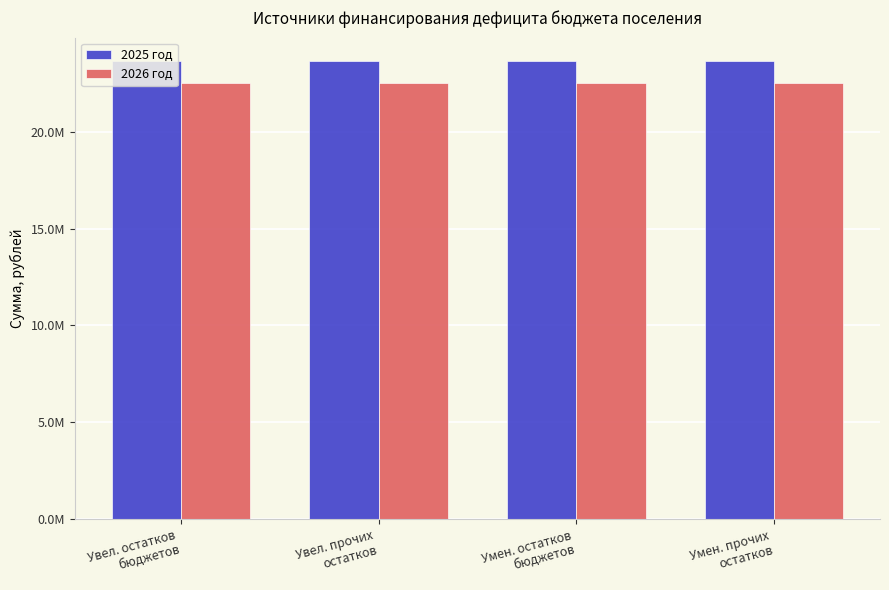

Does the chart contain any negative values?

No